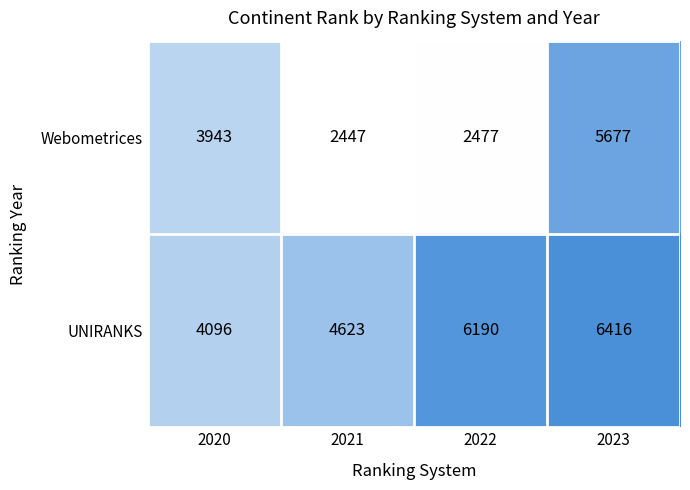

Which label corresponds to the smallest value in the chart?

2021